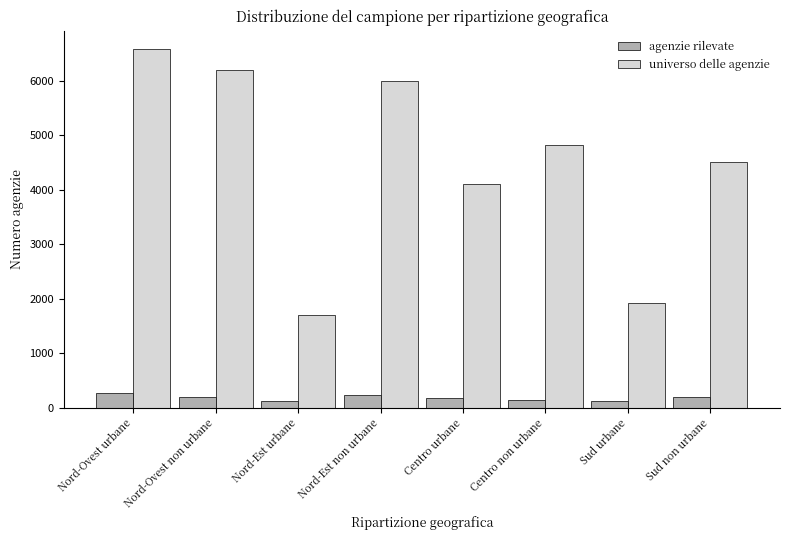

What is the maximum value shown in the chart?

6588